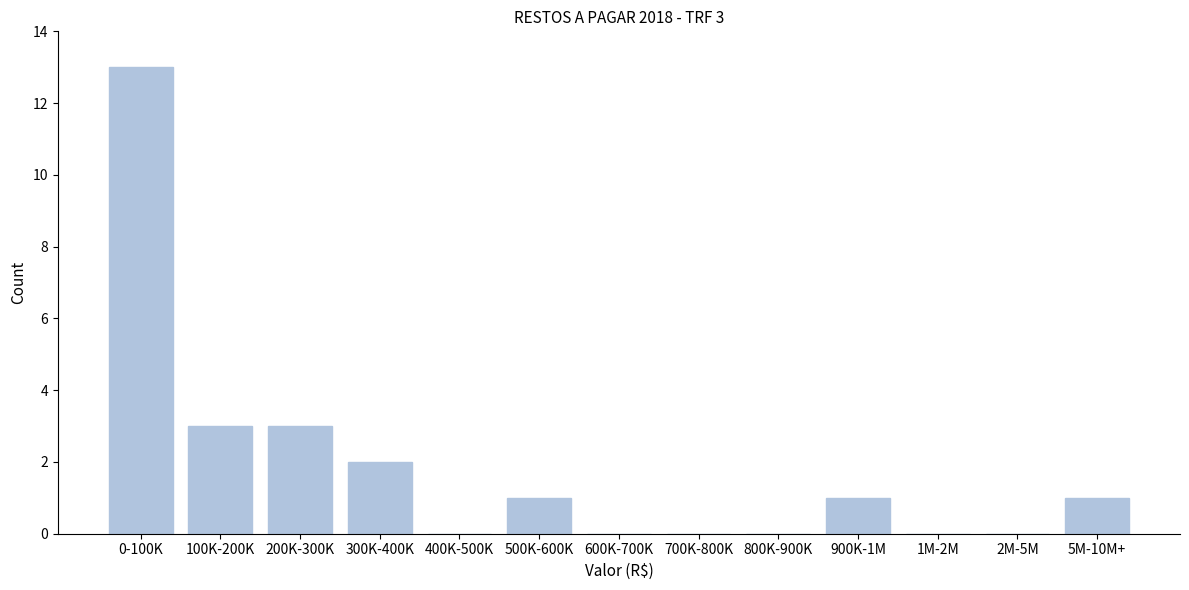

Reading left to right, what are all the values shown in this chart?

0-100K=13	100K-200K=3	200K-300K=3	300K-400K=2	400K-500K=0	500K-600K=1	600K-700K=0	700K-800K=0	800K-900K=0	900K-1M=1	1M-2M=0	2M-5M=0	5M-10M+=1